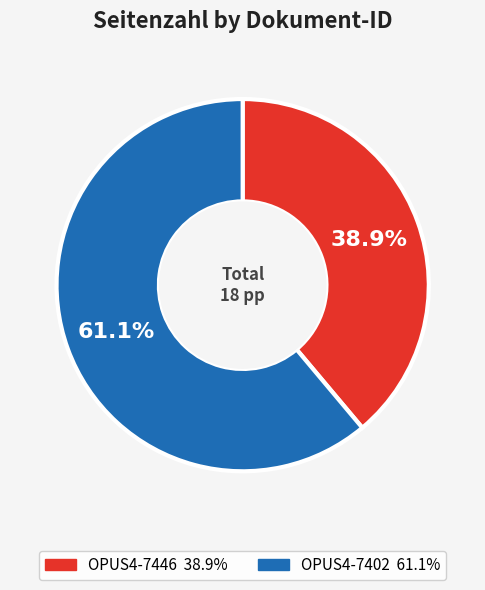

Which slice is the largest?

OPUS4-7402